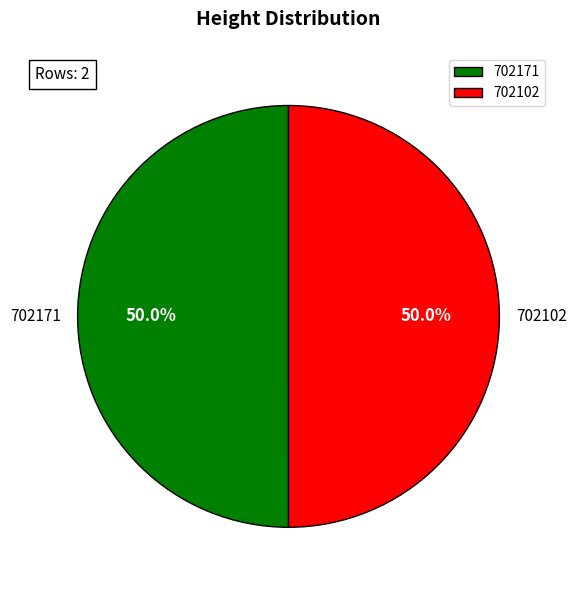

To the nearest percent, what is the combined percentage of 702102 and 702171?

100%